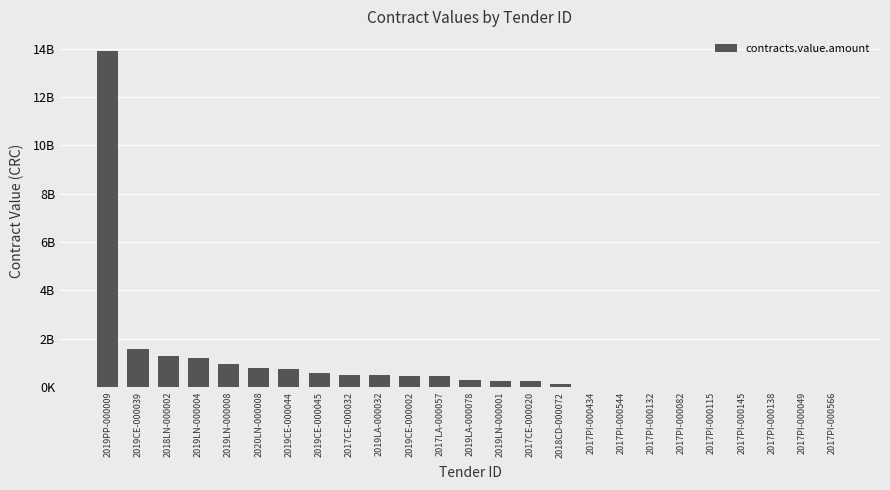

What is the minimum value shown in the chart?

3126806.0